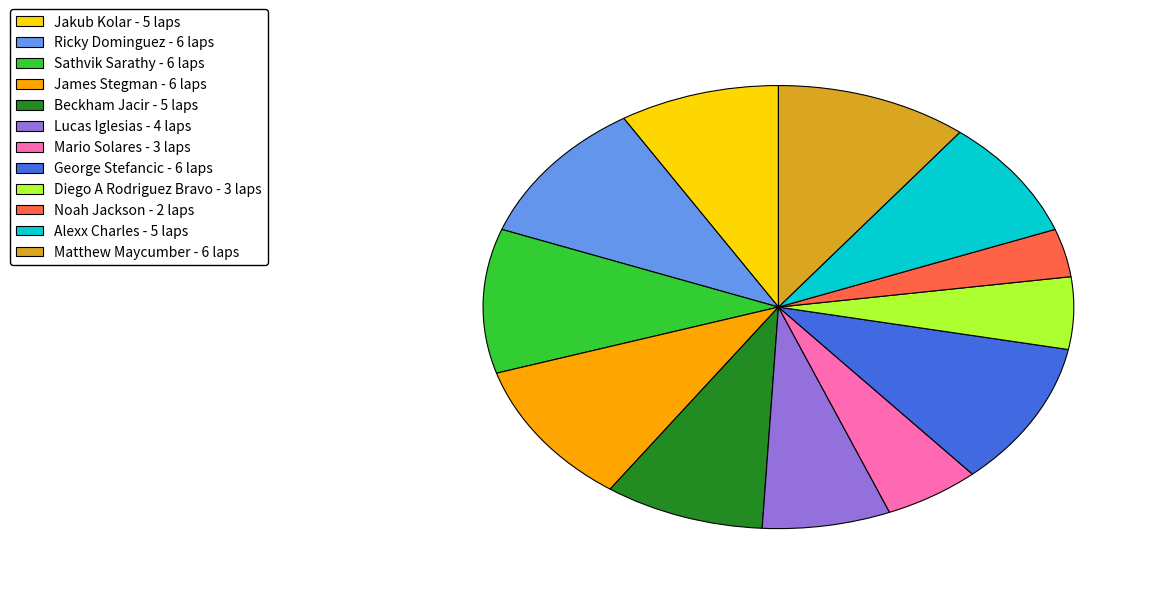

How many slices are in this pie chart?

12